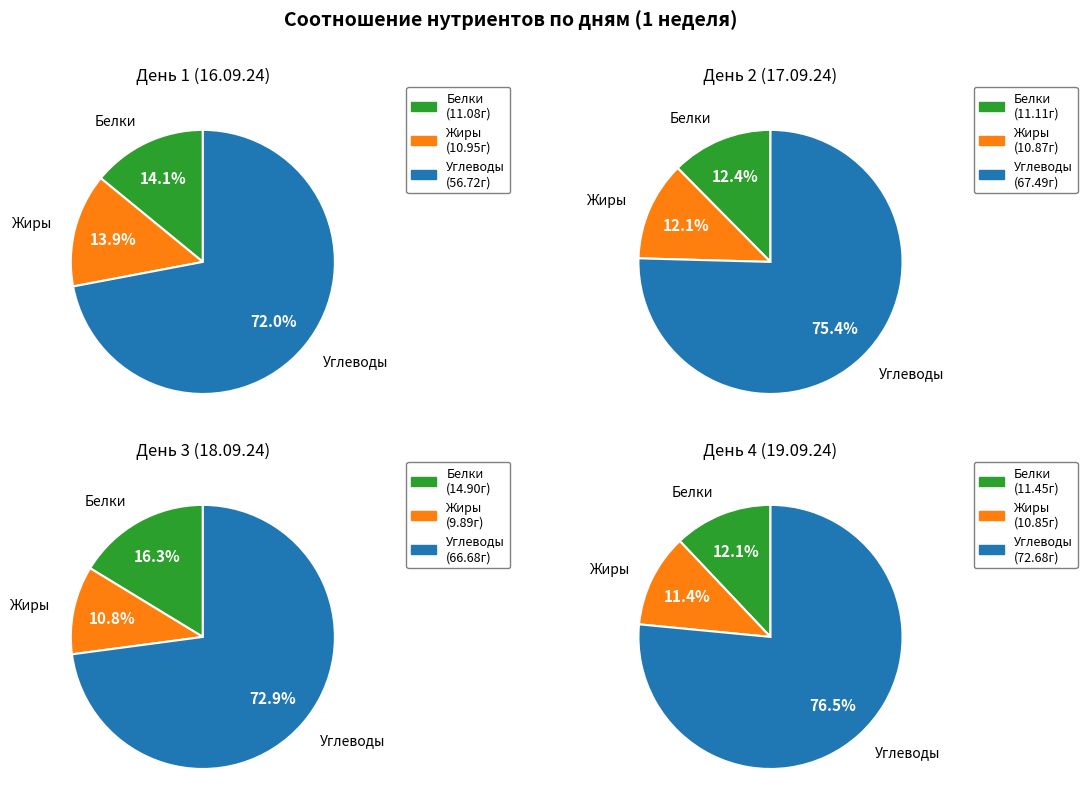

The День 5 slice represents 9% of the pie. True or false?

False